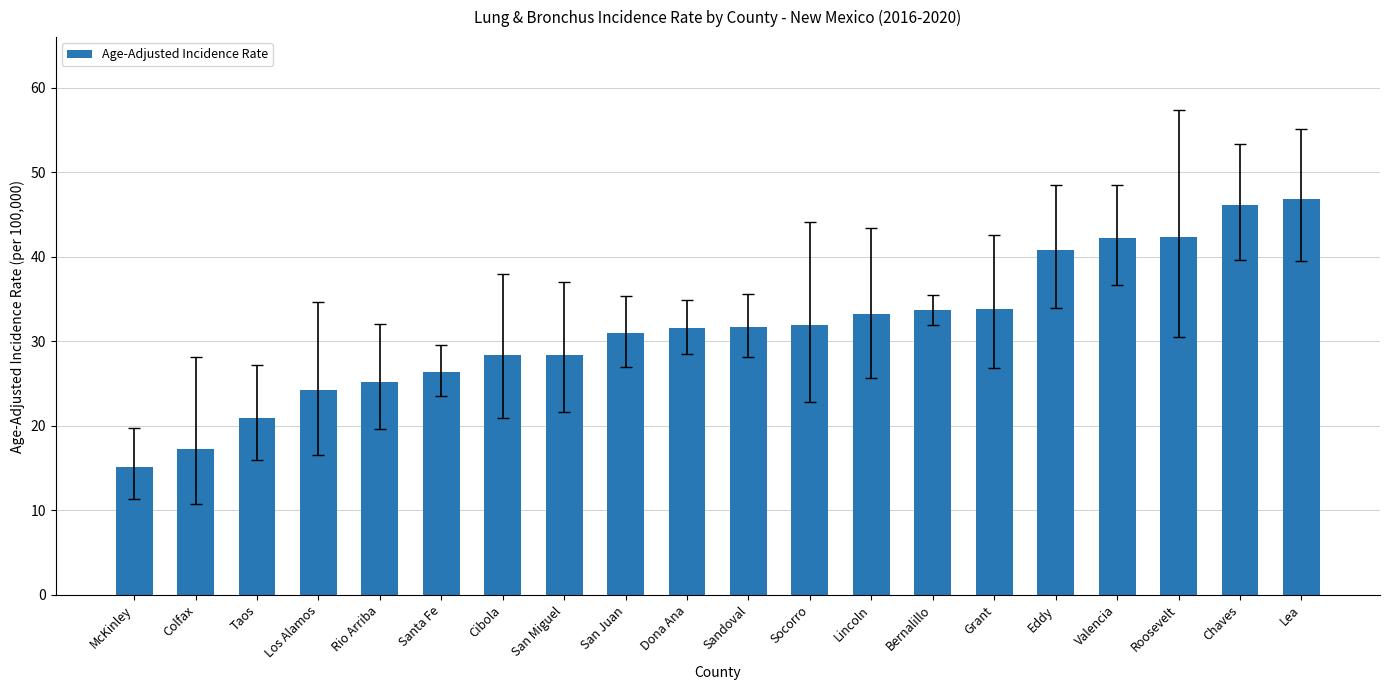

How many distinct data groups are displayed?

1